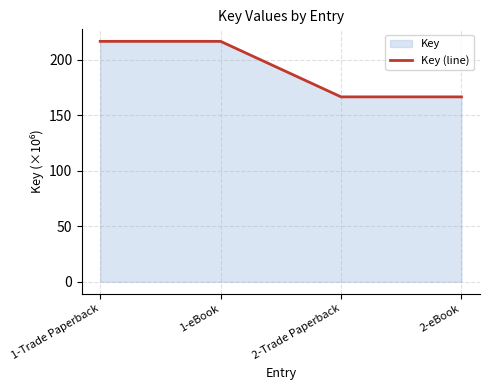

The value at 2-Trade Paperback is 166.5. True or false?

True